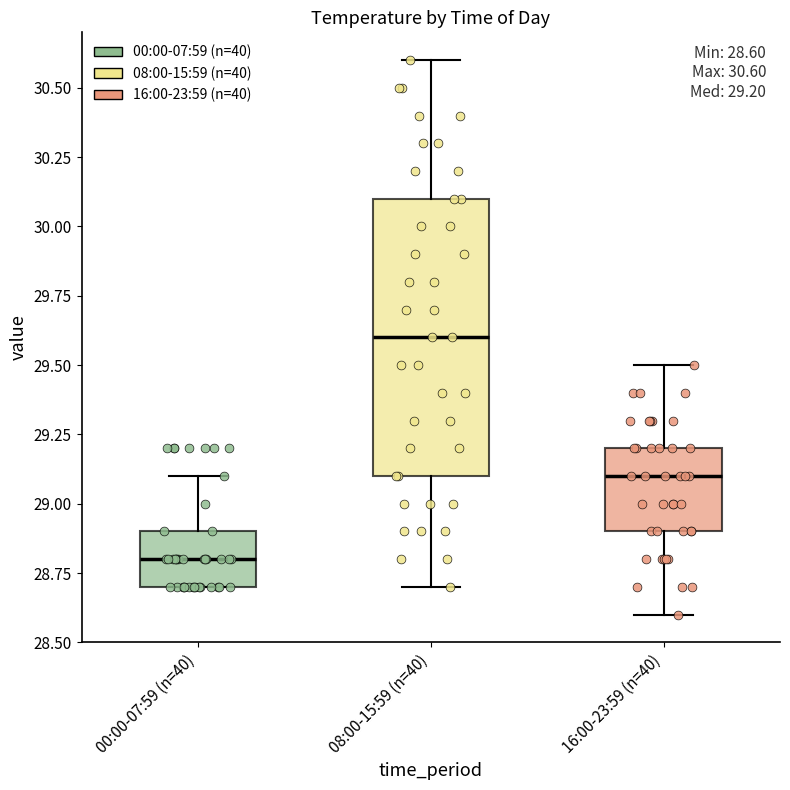

Which box has the highest median line?

08:00-15:59 (n=40)